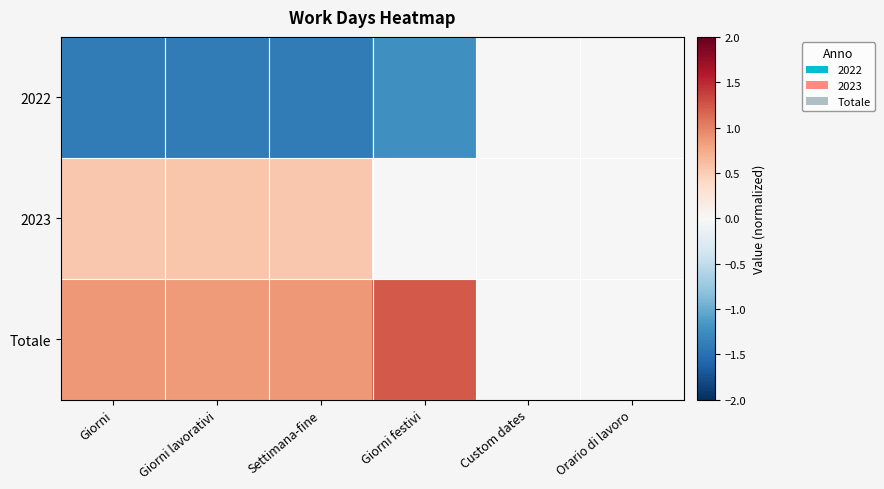

Reading left to right, transcribe all the data shown in this chart.

2022: Giorni=-1.4	Giorni lavorativi=-1.4	Settimana-fine=-1.4	Giorni festivi=-1.2	Custom dates=0.0	Orario di lavoro=0.0
2023: Giorni=0.5	Giorni lavorativi=0.6	Settimana-fine=0.5	Giorni festivi=0.0	Custom dates=0.0	Orario di lavoro=0.0
Totale: Giorni=0.9	Giorni lavorativi=0.9	Settimana-fine=0.9	Giorni festivi=1.2	Custom dates=0.0	Orario di lavoro=0.0